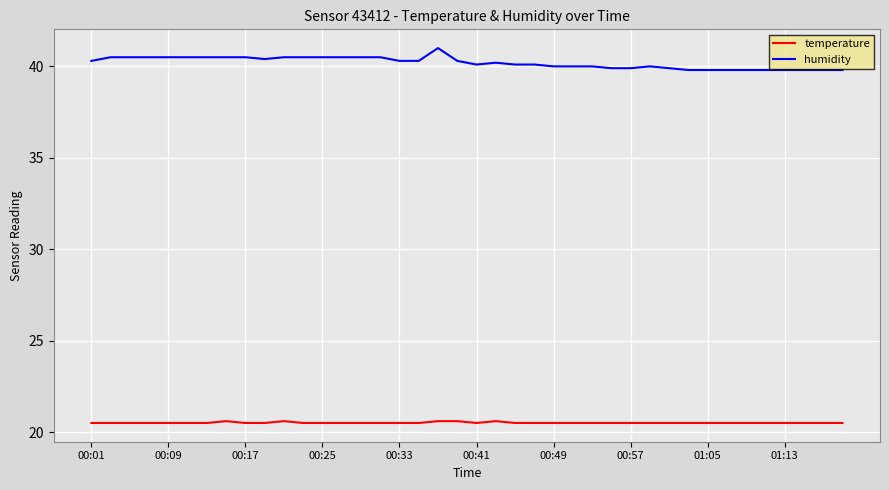

Which series has the widest spread of values?

humidity